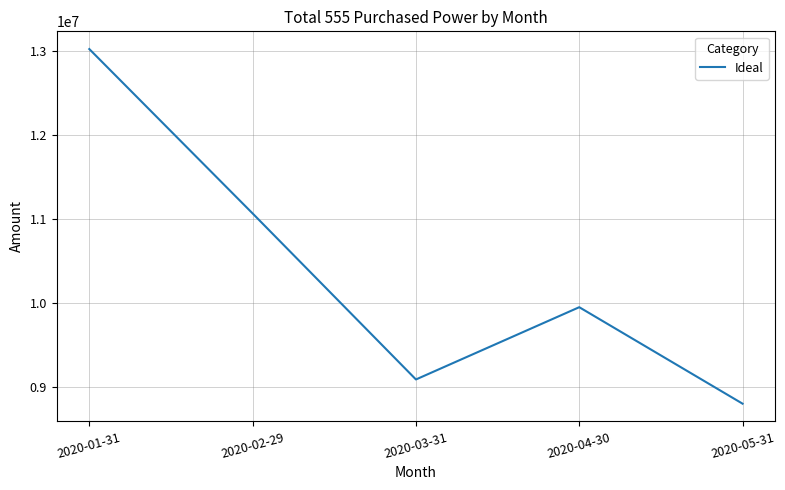

What is the average value?

10382611